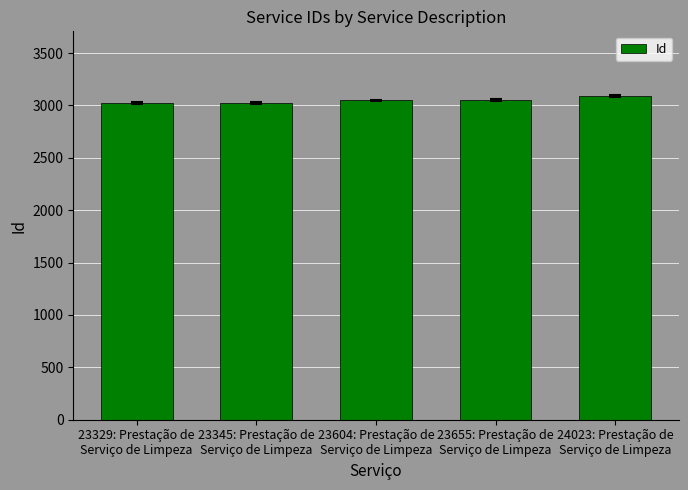

What is the maximum value shown in the chart?

3090